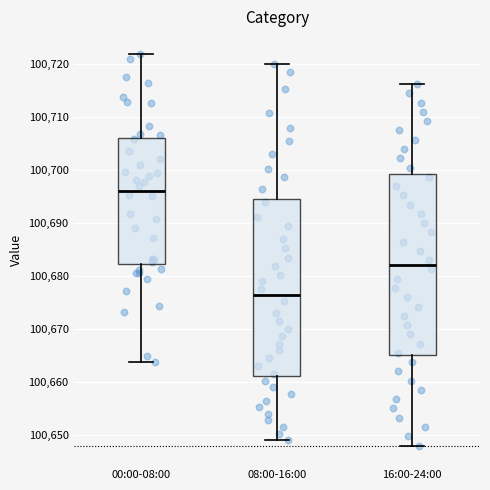

Reading left to right, transcribe this box plot: for each box, give where its median line is, the range the box spans, and where its two whiskers end, as read against the y-axis. The values are not printed on the chart, so give them approximately, as read against the axis.

00:00-08:00: median 100696, box 100682 to 100706, whiskers 100664 to 100722
08:00-16:00: median 100676, box 100661 to 100695, whiskers 100649 to 100720
16:00-24:00: median 100682, box 100665 to 100699, whiskers 100648 to 100716